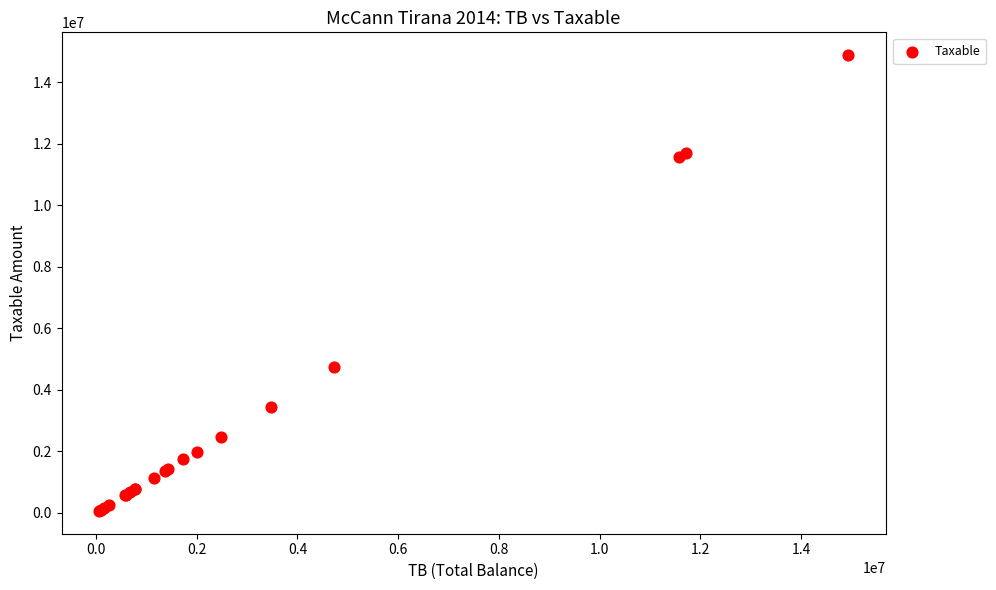

What Y value in the scatter plot is closest to 7474836?

4731146.9